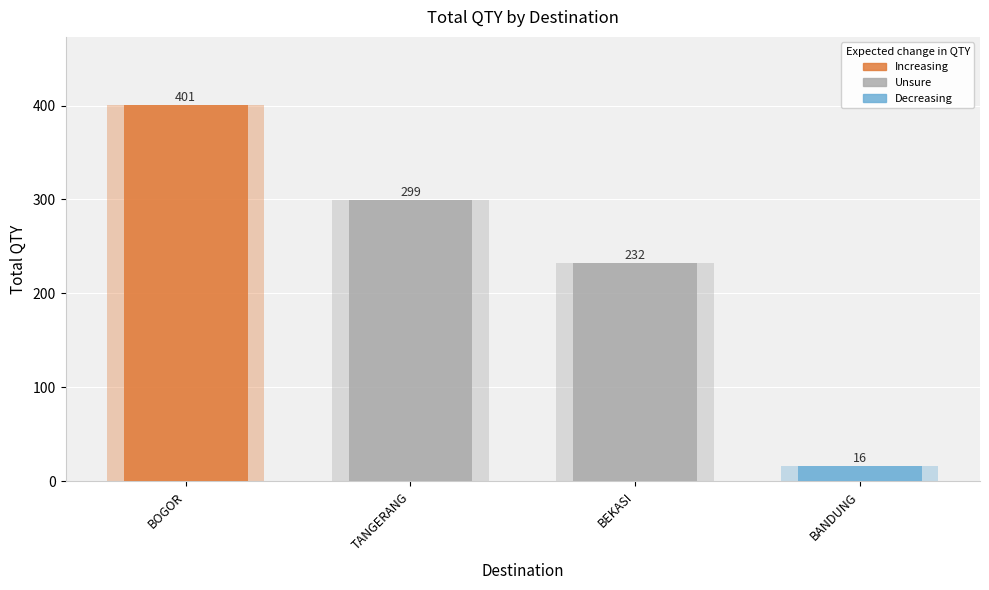

What is the sum of all values?

948